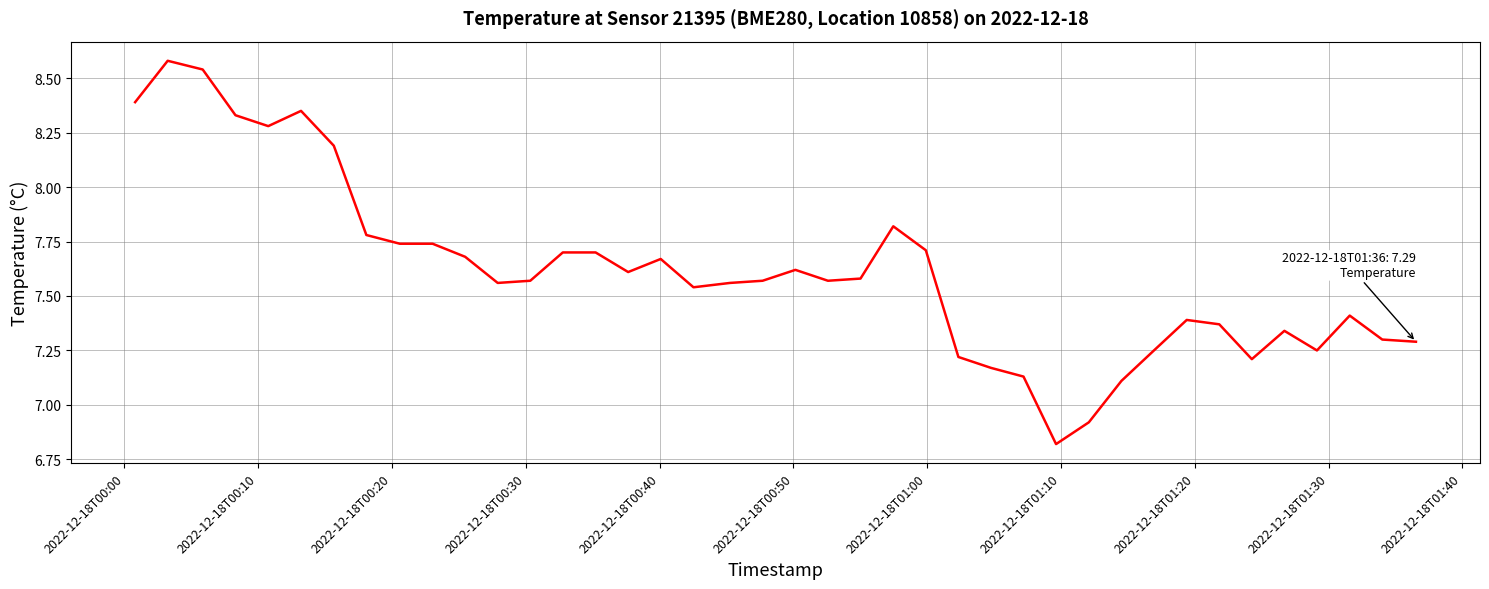

What is the difference between the maximum and minimum values?

1.8